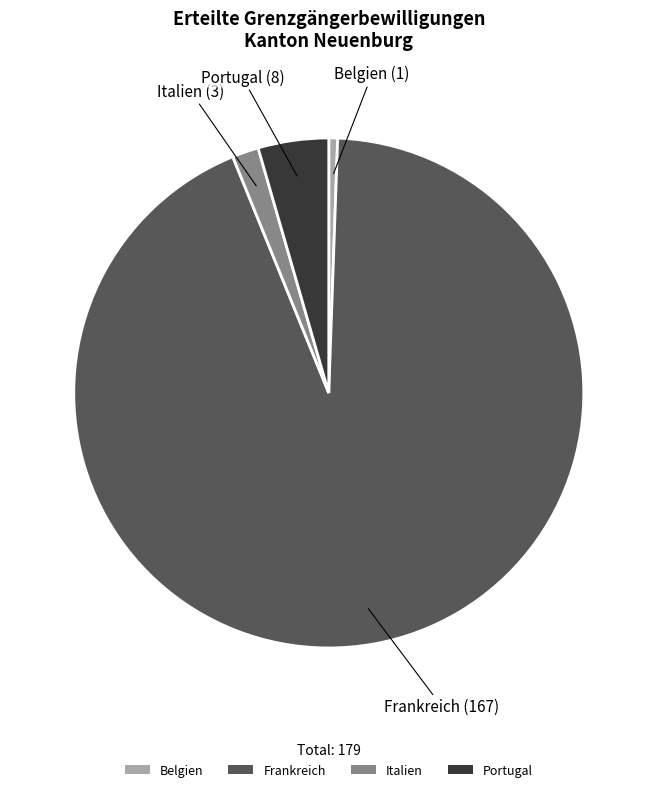

Which category has the biggest portion of the pie?

Frankreich